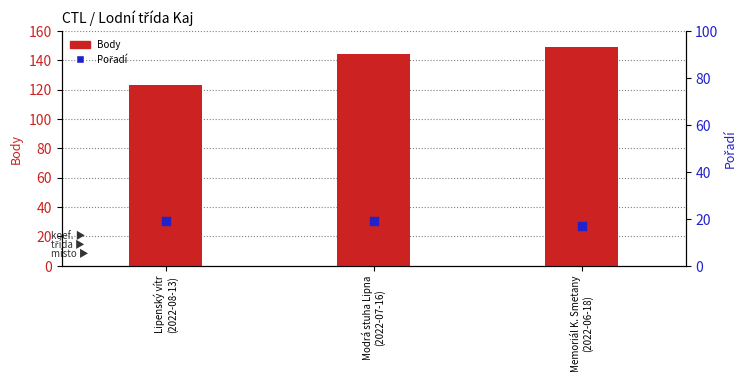

At how many categories does at least one series exceed 120?

3